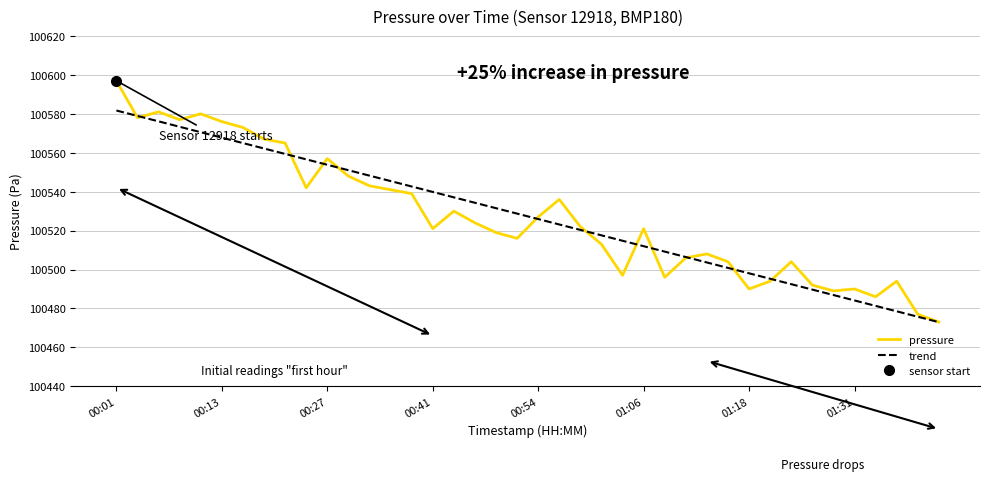

What is the total value across all series at 11?

201099.0